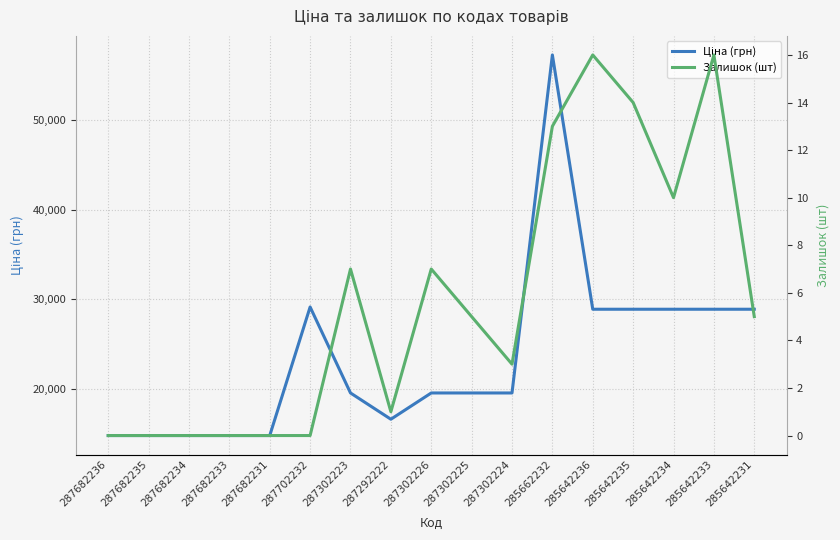

The value of Ціна (грн) at 285642234 is 19323.7. True or false?

False